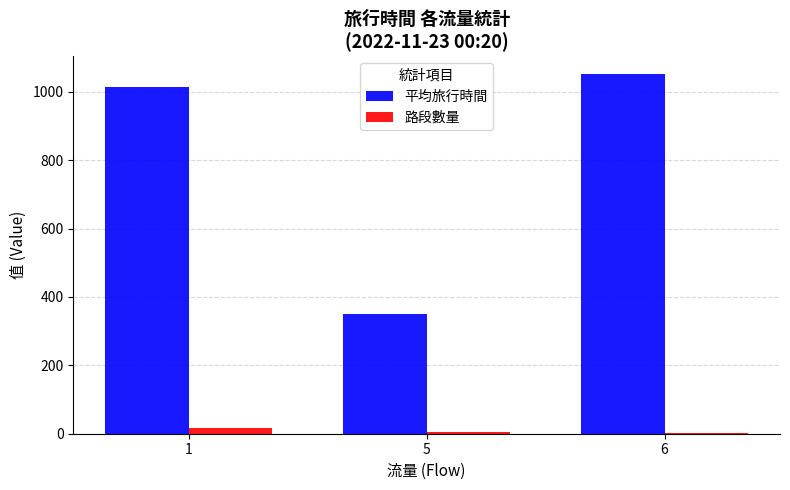

What are all the series names shown in the legend?

平均旅行時間, 路段數量